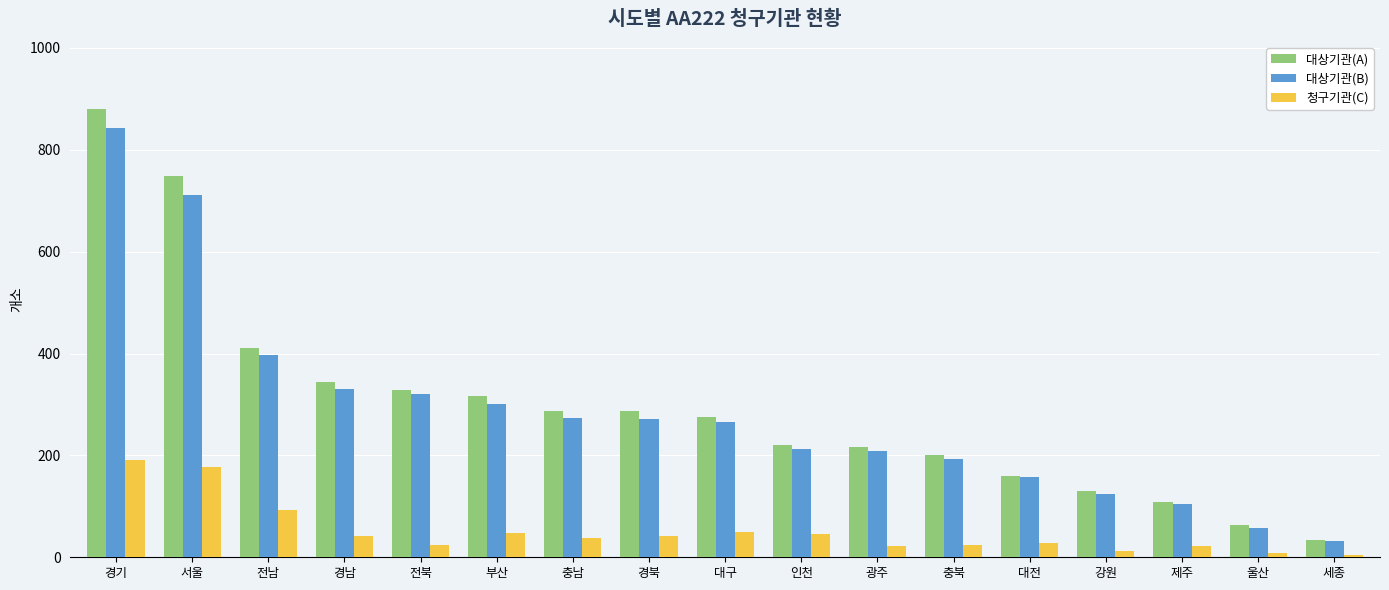

Does the chart contain stacked bars?

No